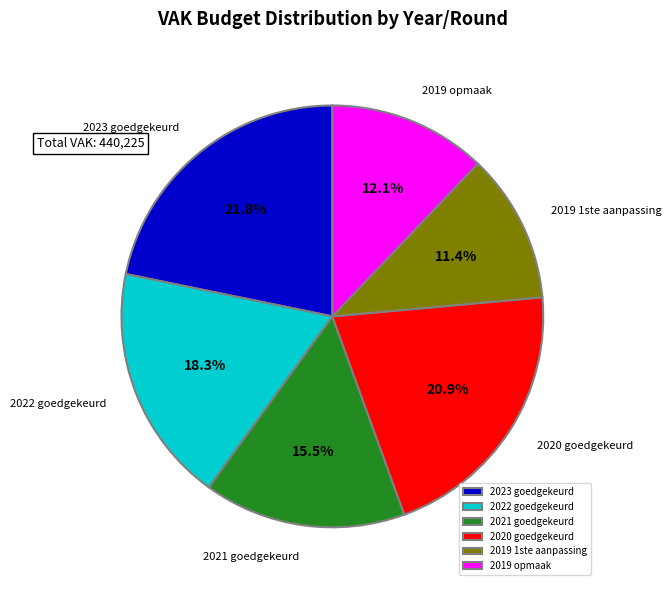

Which slice is the largest?

2023 goedgekeurd